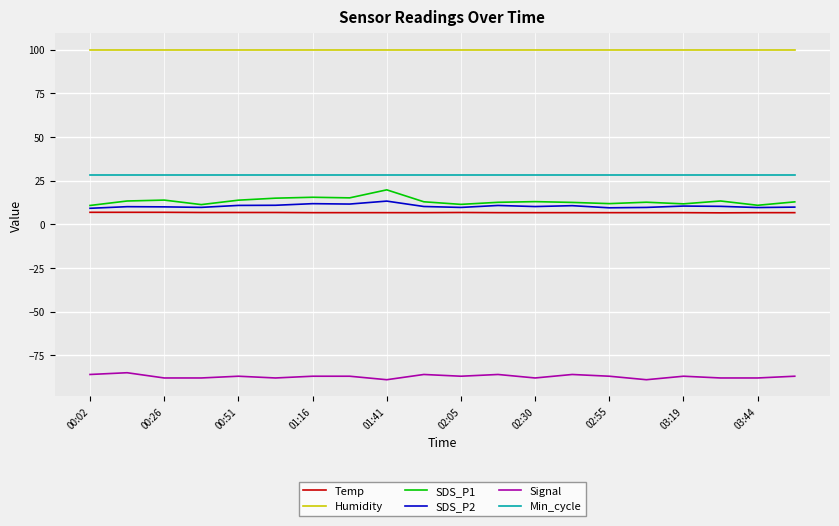

Which series has the largest total across all categories?

Humidity